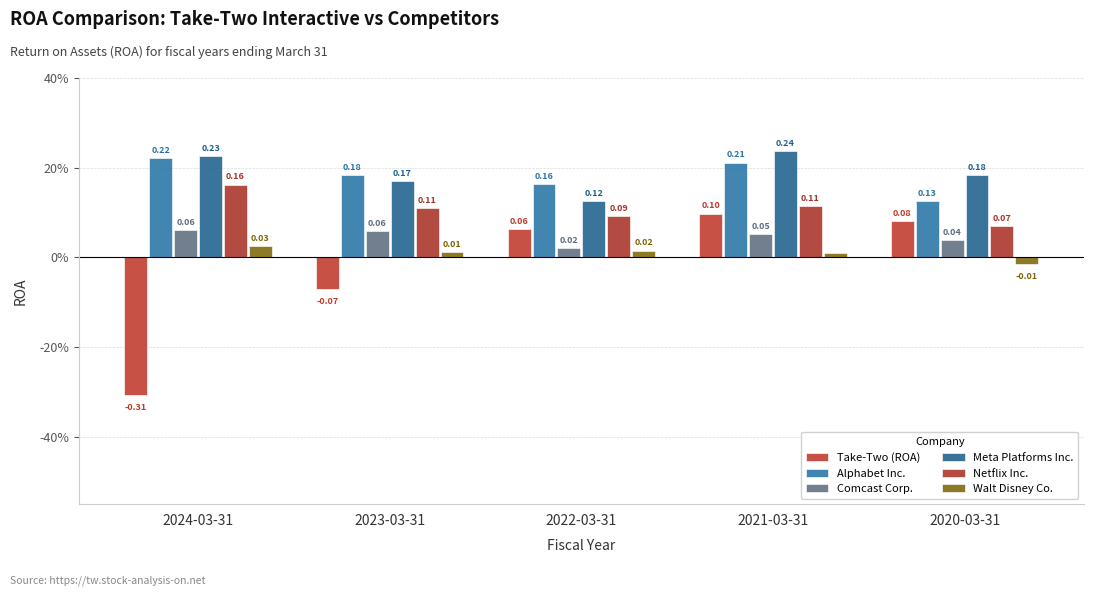

At which label does Alphabet Inc. reach its minimum?

2020-03-31